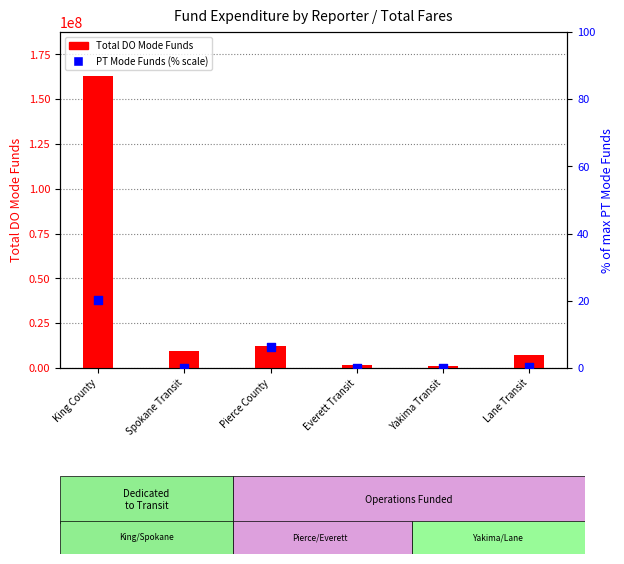

At which category is the sum across all series the highest?

King County